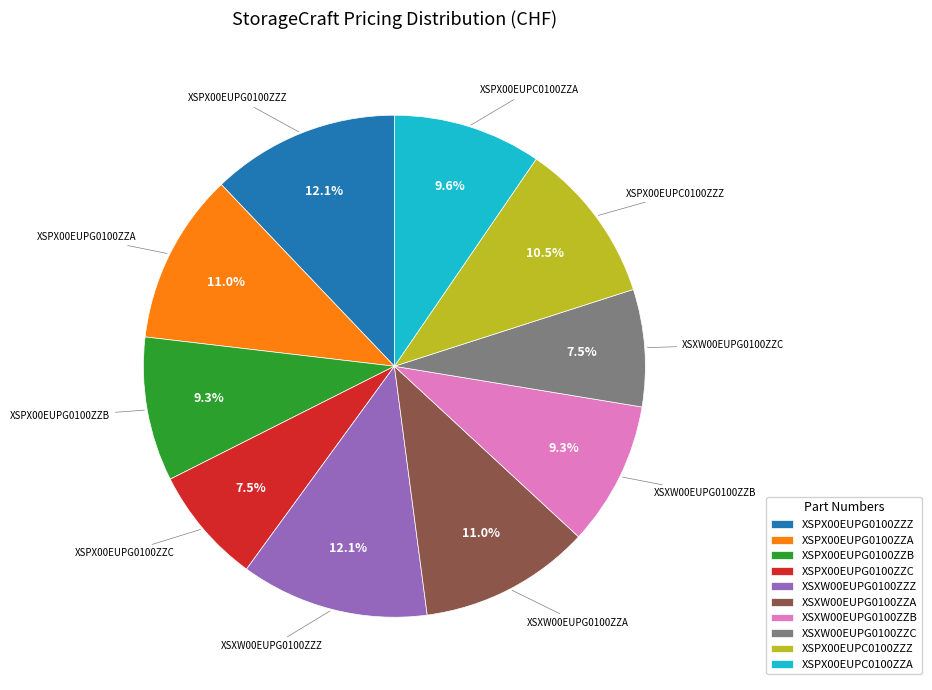

Is it true that XSXW00EUPG0100ZZB is 9% of the pie?

True